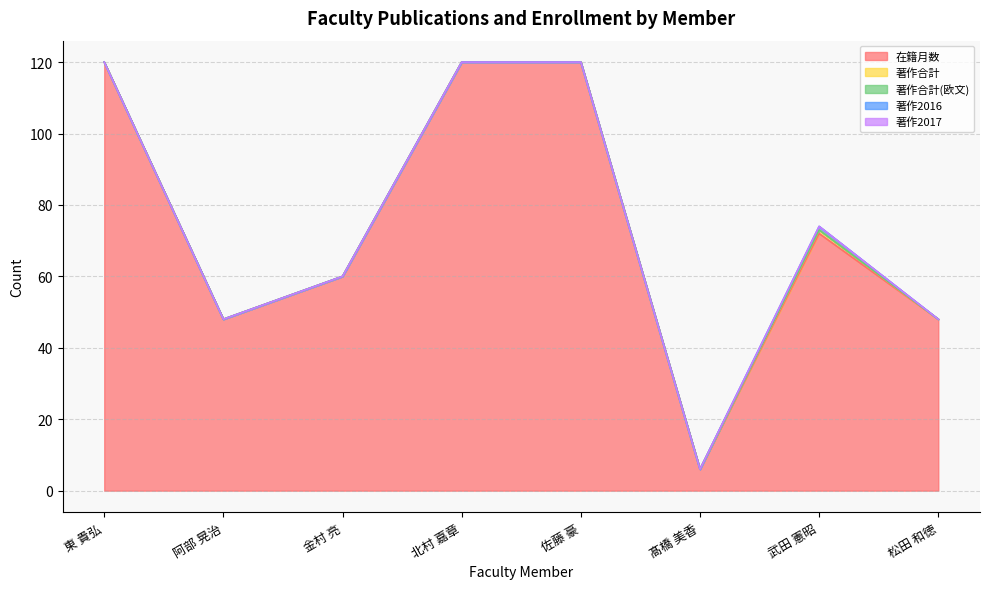

True or false: 在籍月数 and 著作2017 cross at least once.

False